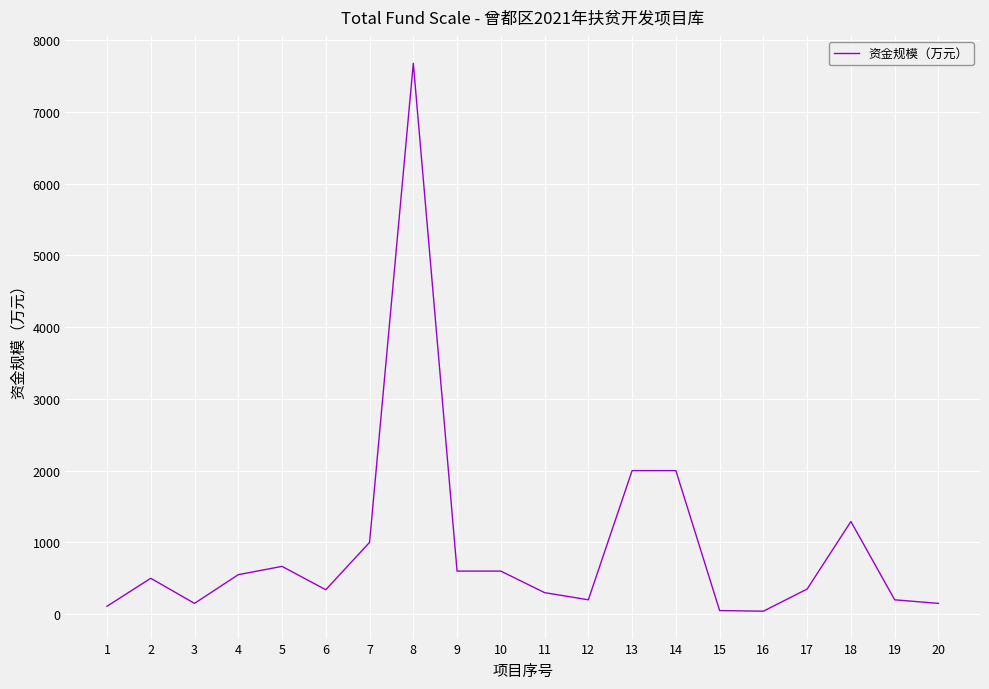

How many categories are shown in the chart?

20